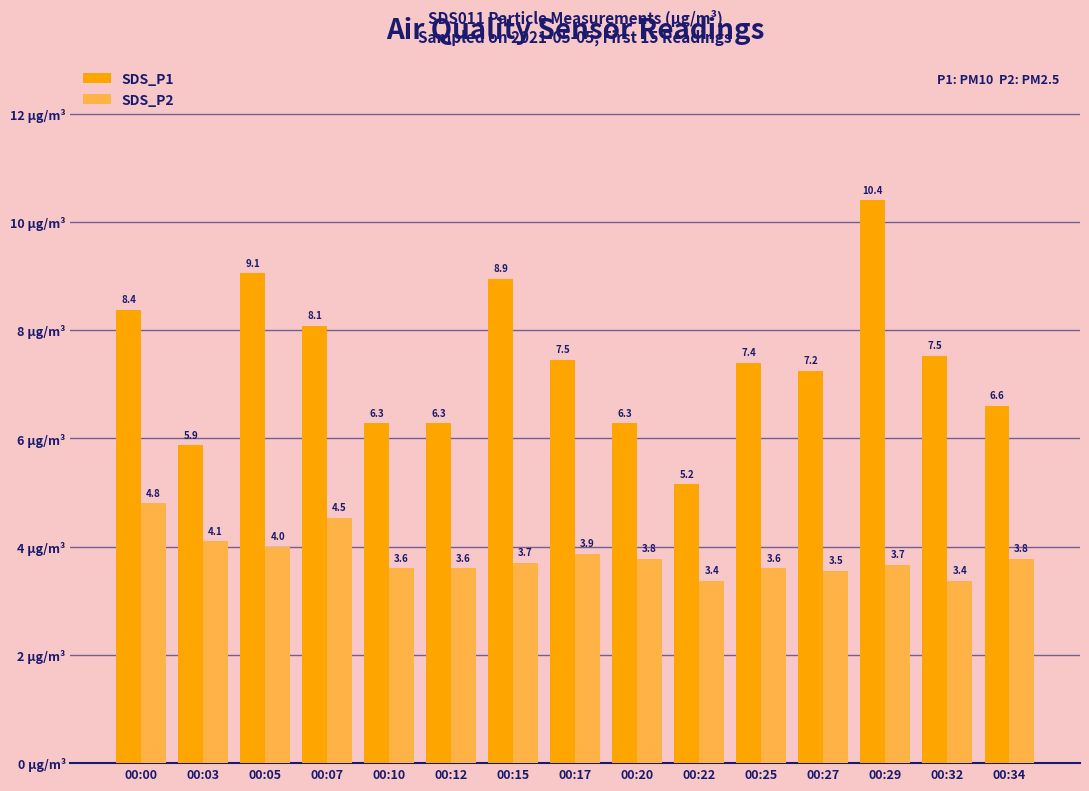

At which label does SDS_P1 reach its minimum?

00:22